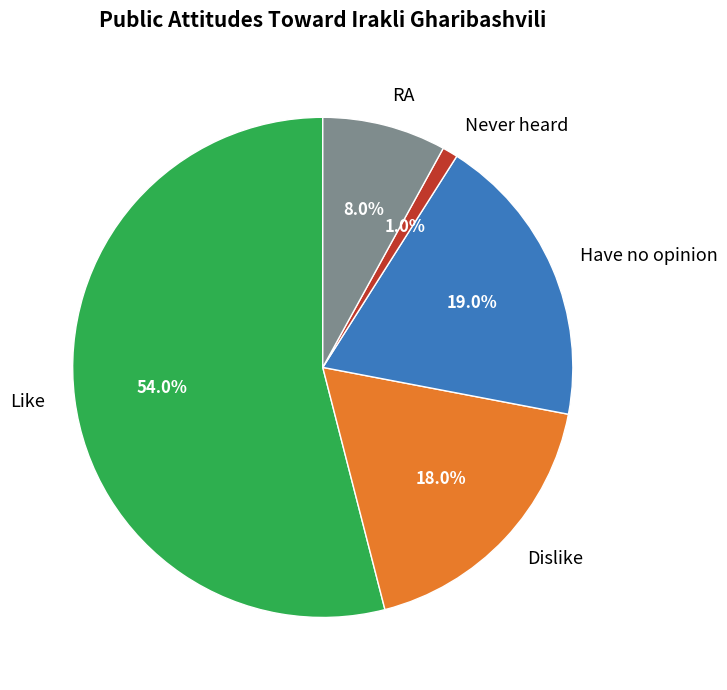

The Have no opinion slice represents 34% of the pie. True or false?

False